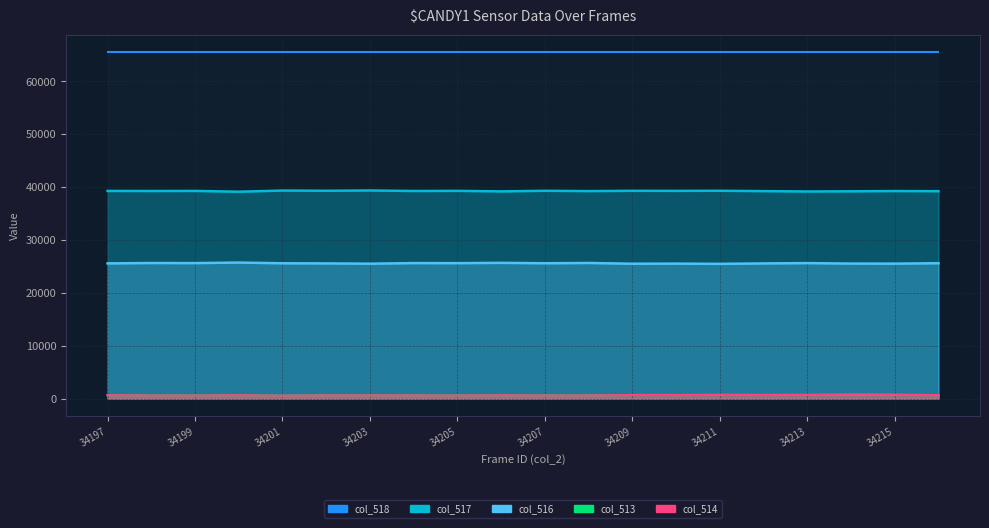

Is the value of col_514 at 34200 greater than the value of col_517 at 34205?

No